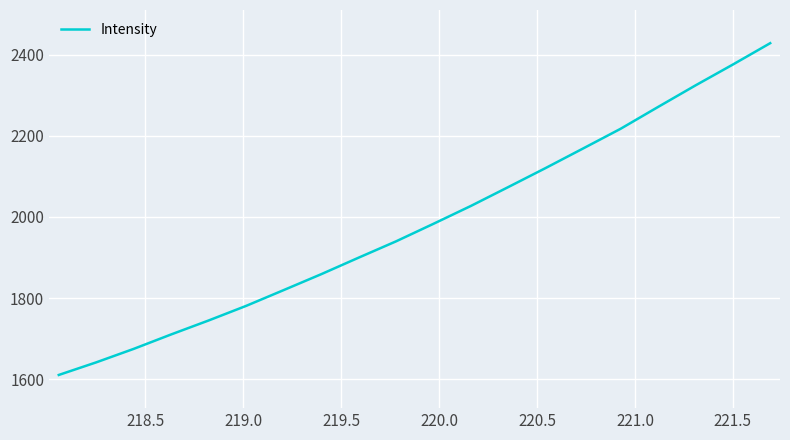

What is the difference between the maximum and minimum values?

817.1